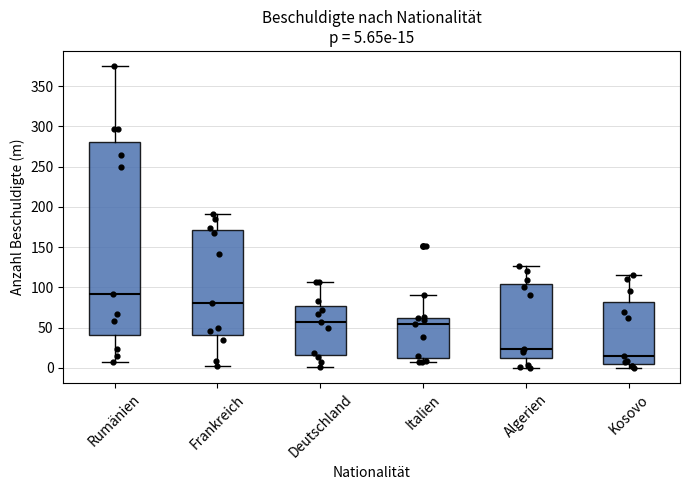

Which box is the tallest, from its lower edge to its upper edge?

Rumänien